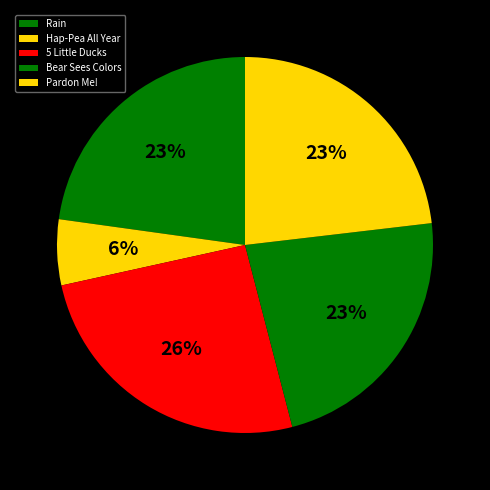

The Pardon Me! slice represents 10% of the pie. True or false?

False